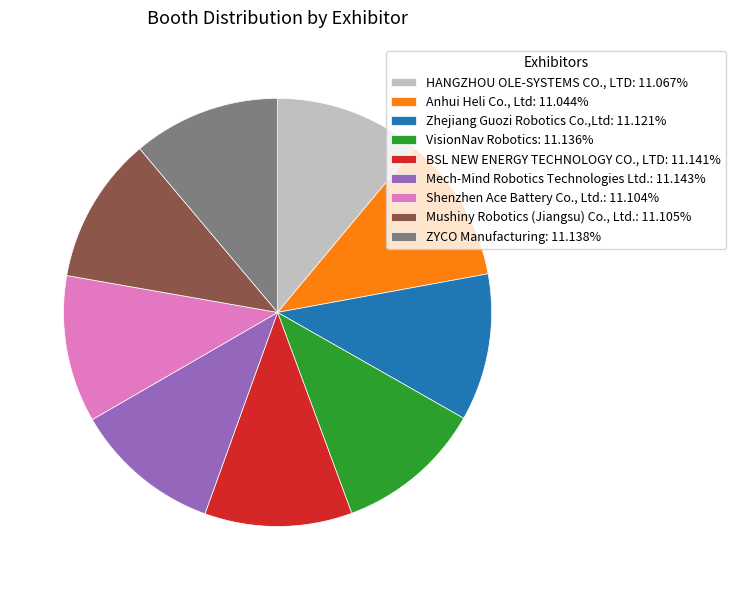

Approximately how many times larger is the value at VisionNav Robotics: 11.136% compared to Zhejiang Guozi Robotics Co.,Ltd: 11.121%?

1.0